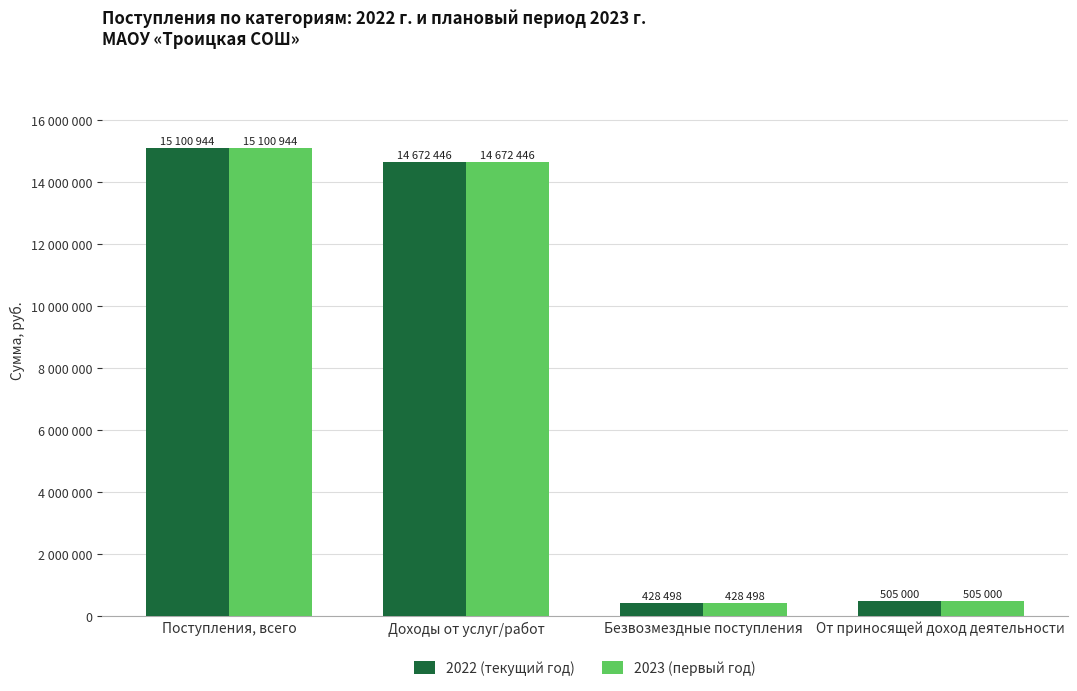

What value does the 2023 (первый год) series have at Доходы от услуг/работ?

14672446.1